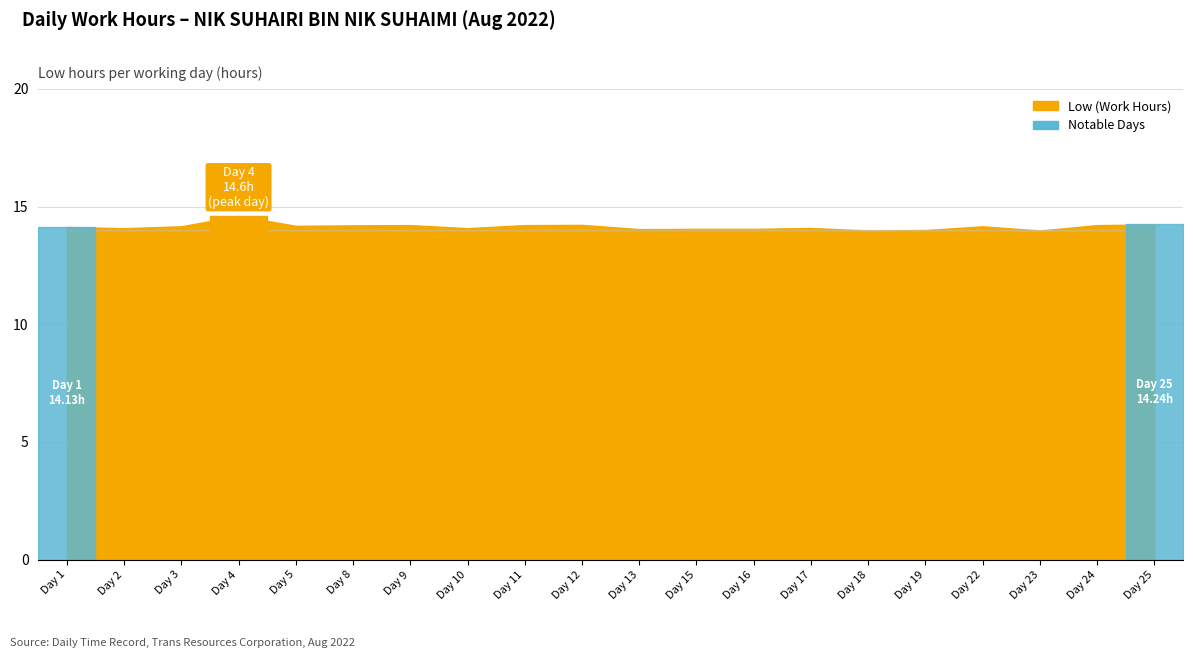

Where is Low (Hours) nearest to the value 14?

19